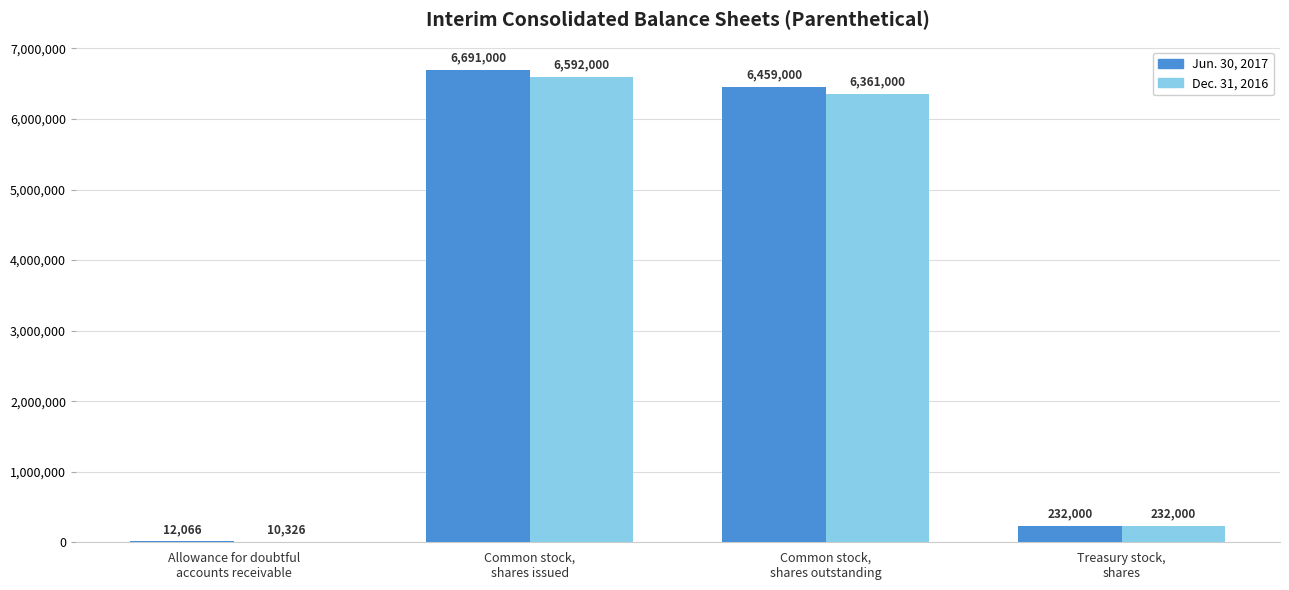

What is the greatest value displayed?

6691000